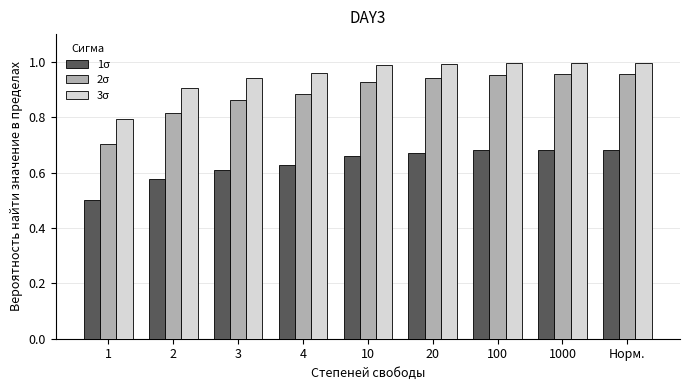

What is the minimum value shown in the chart?

0.5